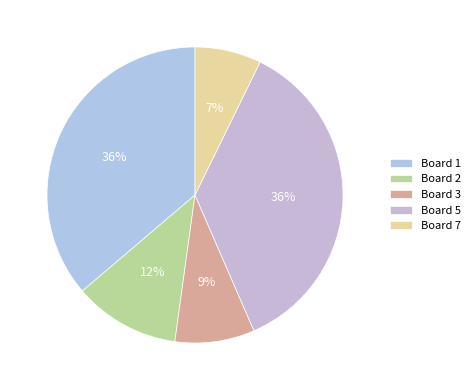

To the nearest percent, what portion does Board 3 represent?

9%